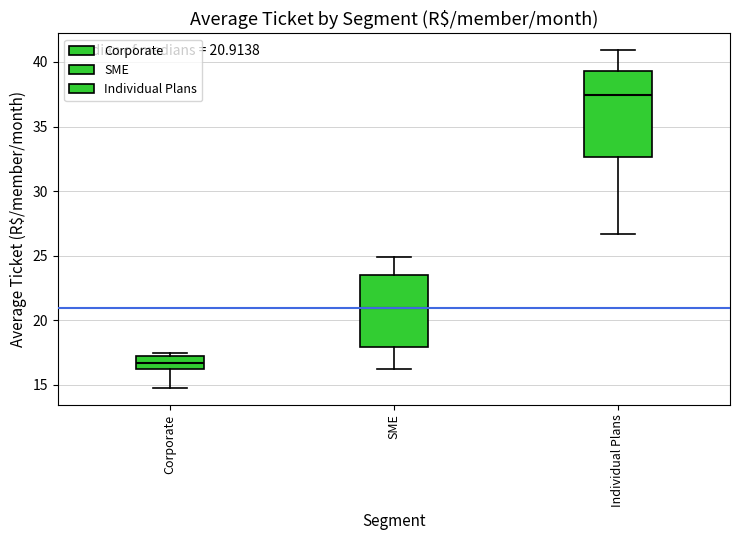

Which box has the highest median line?

Individual Plans